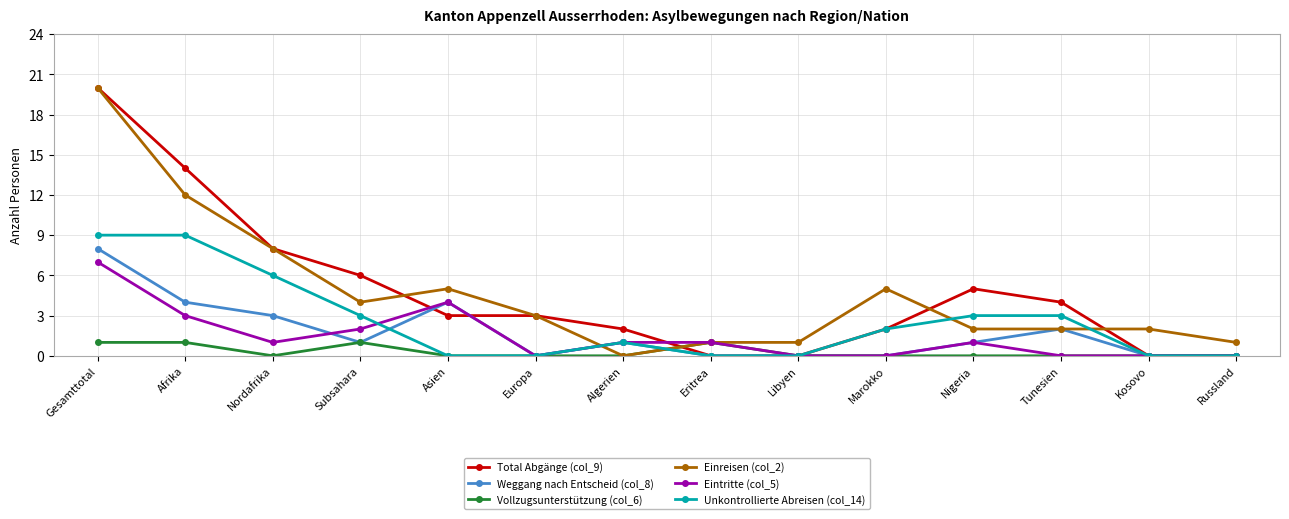

What is the total value across all series at Marokko?

9